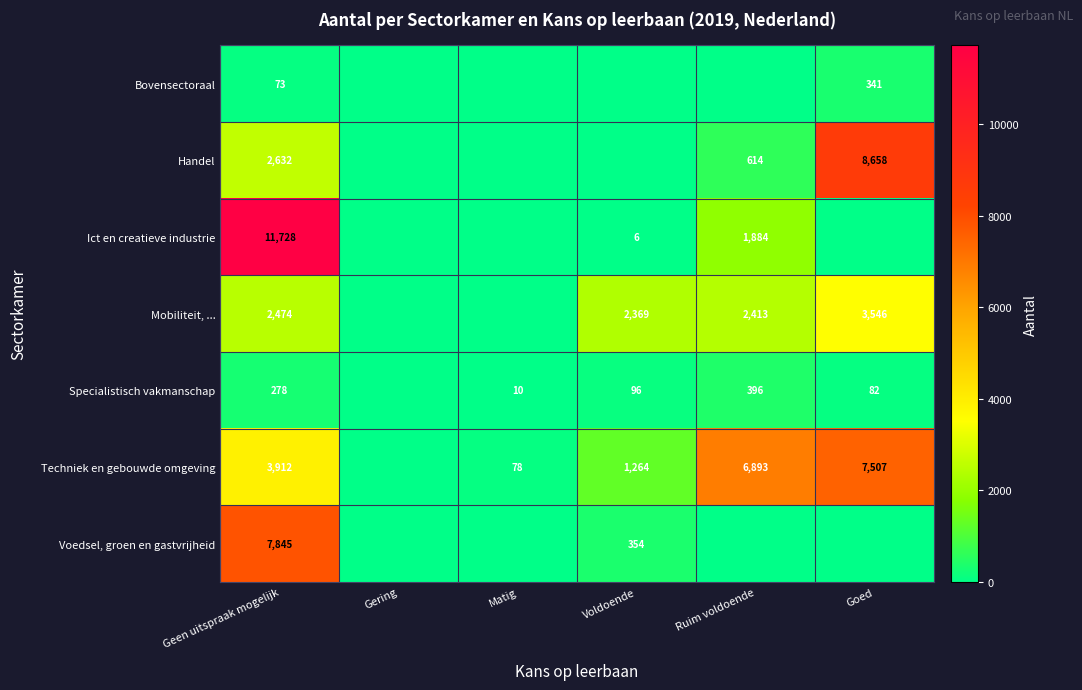

The Ict en creatieve industrie series shows 6 at Voldoende. True or false?

True